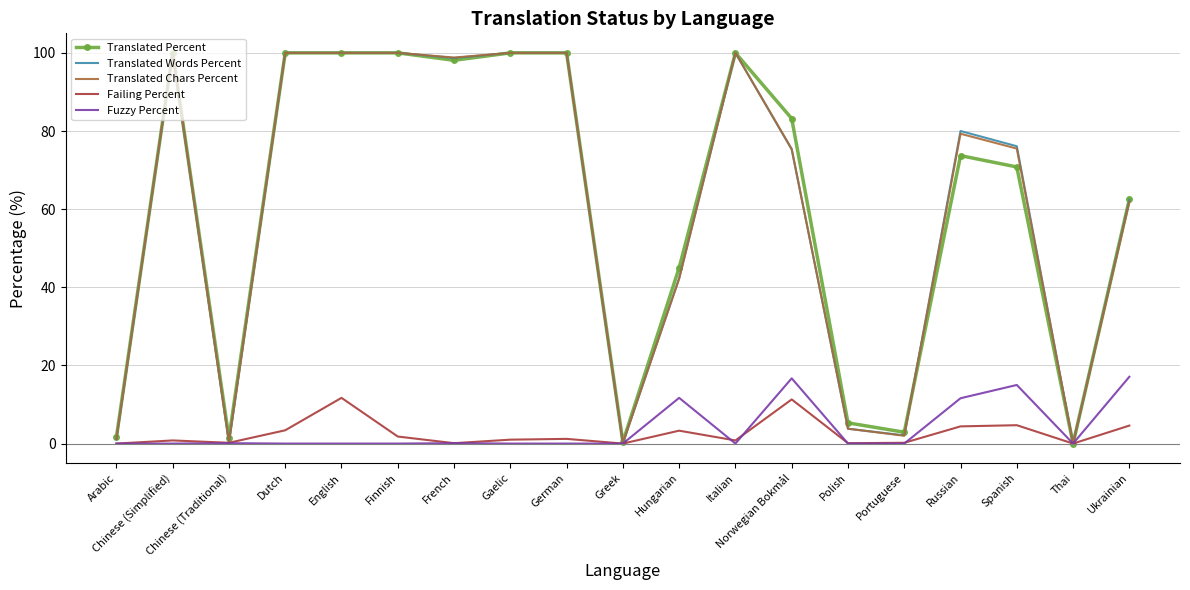

Is the value of Fuzzy Percent at Greek greater than the value of Translated Percent at Russian?

No